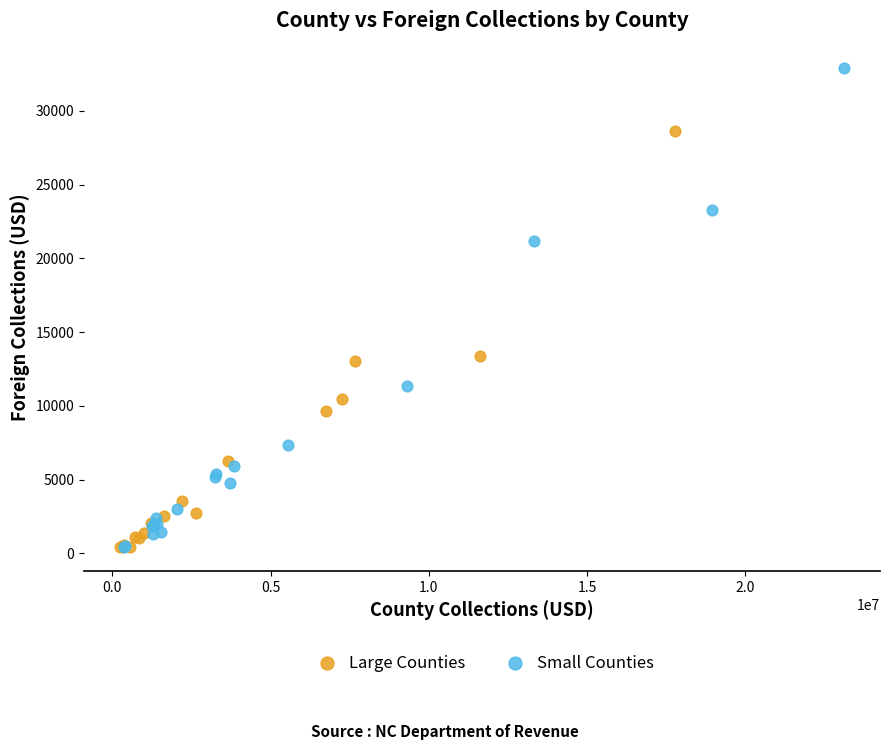

Which series has the widest spread of Y values?

Small Counties